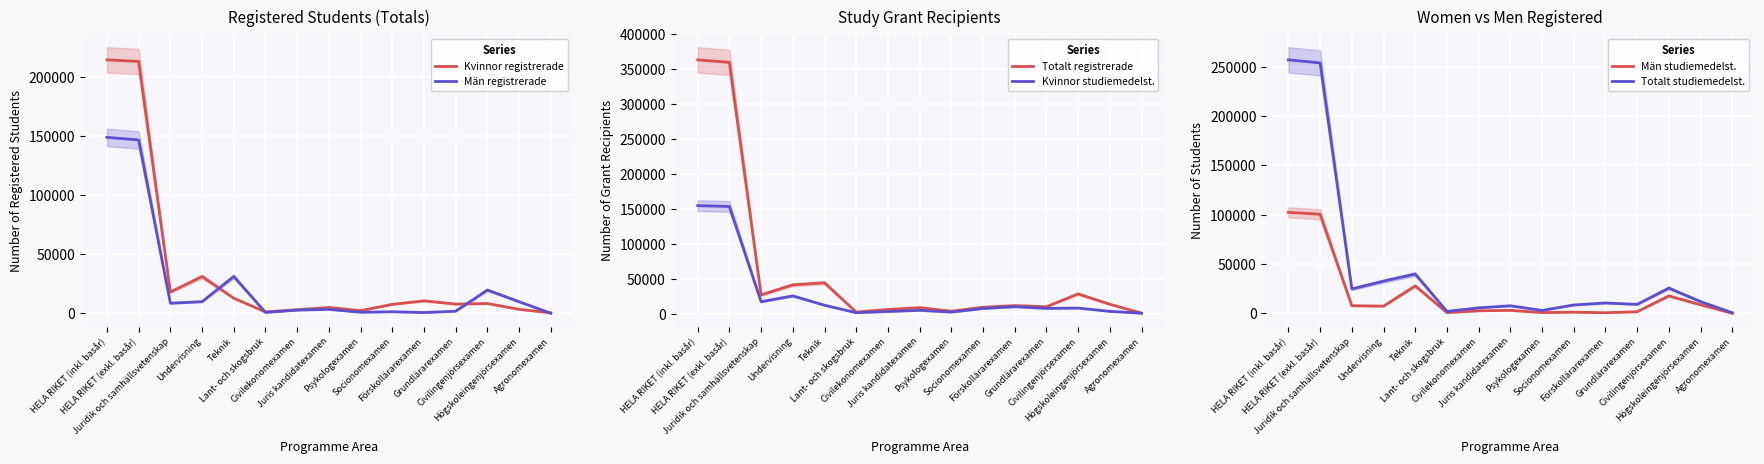

True or false: Totalt studiemedelst. and Män registrerade cross at least once.

False